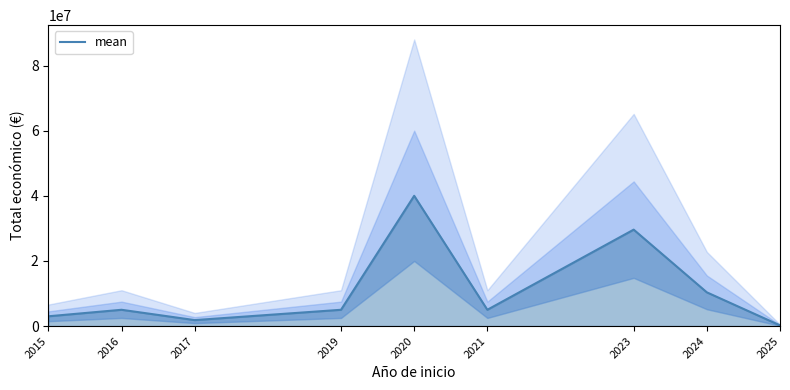

How many data points are above 4999563?

4